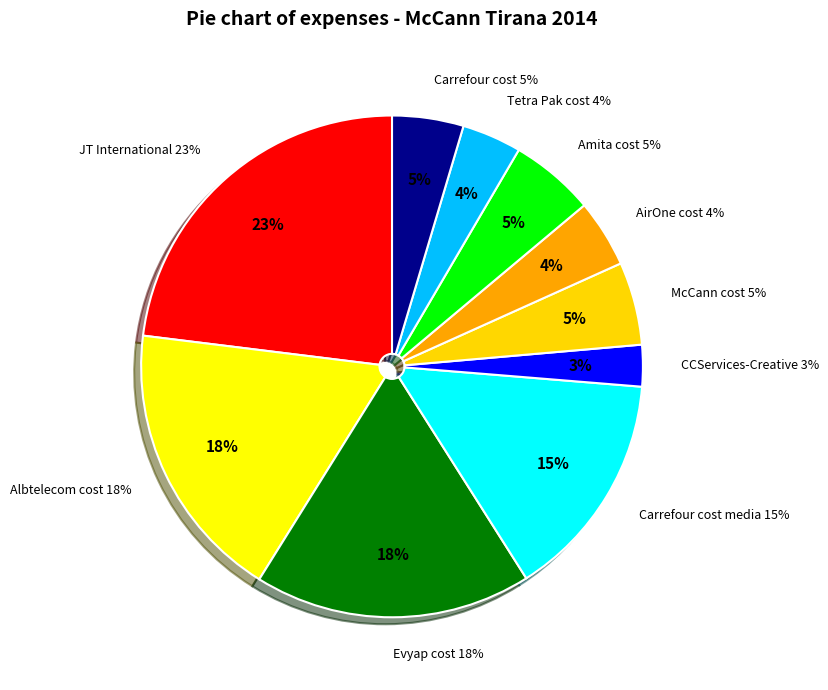

What percentage is the Albtelecom cost slice, to the nearest percent?

18%